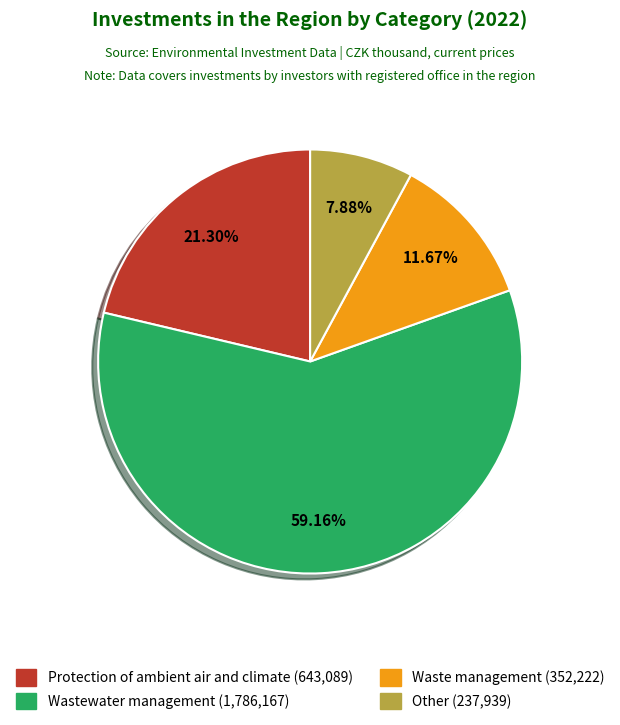

Is it true that Protection of ambient air and climate is 34% of the pie?

False